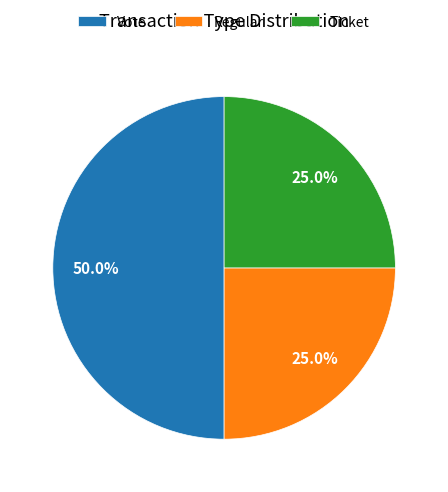

What is the largest slice in the pie chart?

Vote